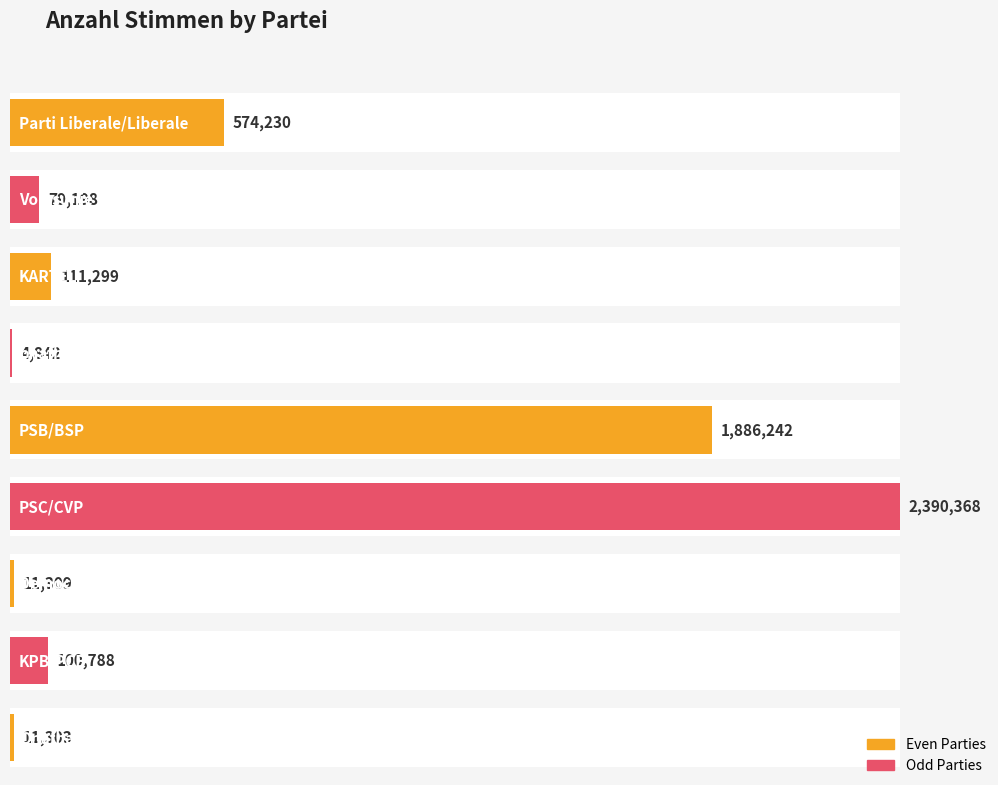

What is the value of the 5th bar from the left?

1886242